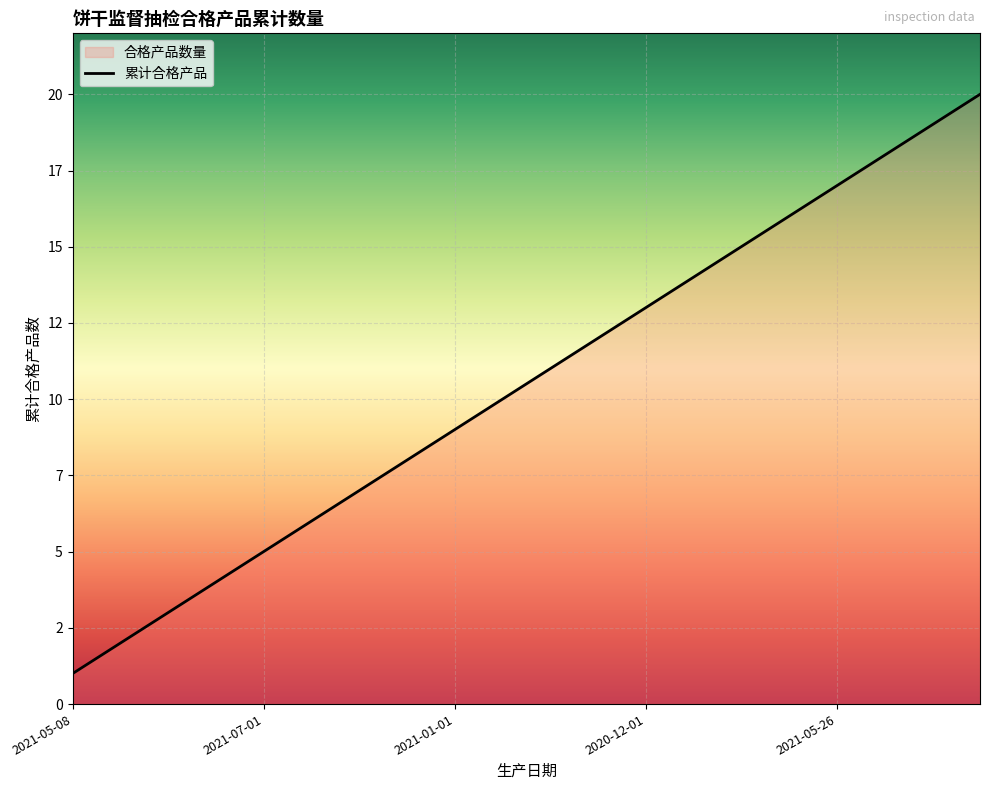

Does the chart display data point markers on the line(s)?

No